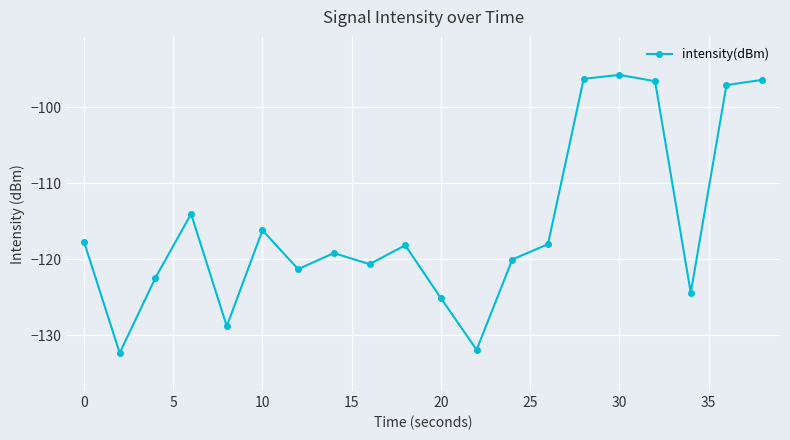

What is the difference between the second highest and minimum values?

36.1